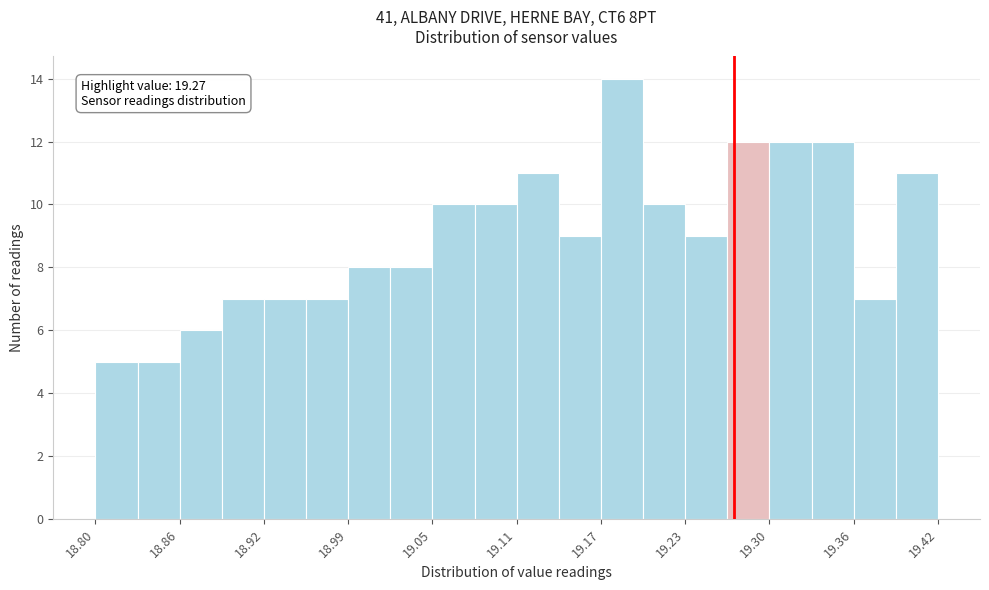

Read against the x-axis, roughly where is the centre of the tallest bar?

19.19